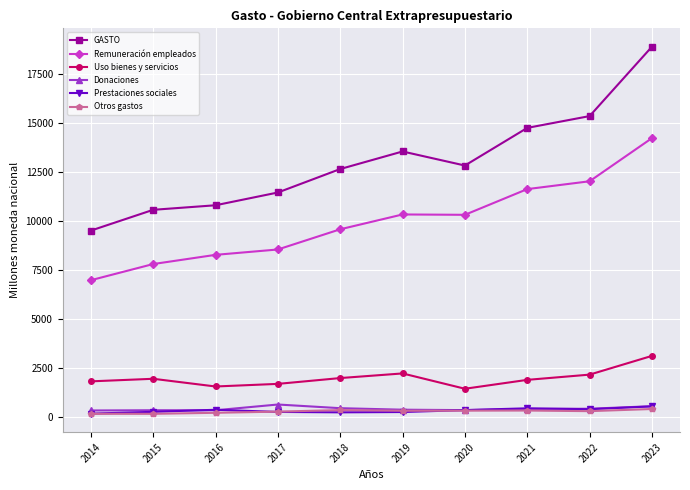

What is the difference between the Remuneración empleados values at 2017 and 2019?

1786.4